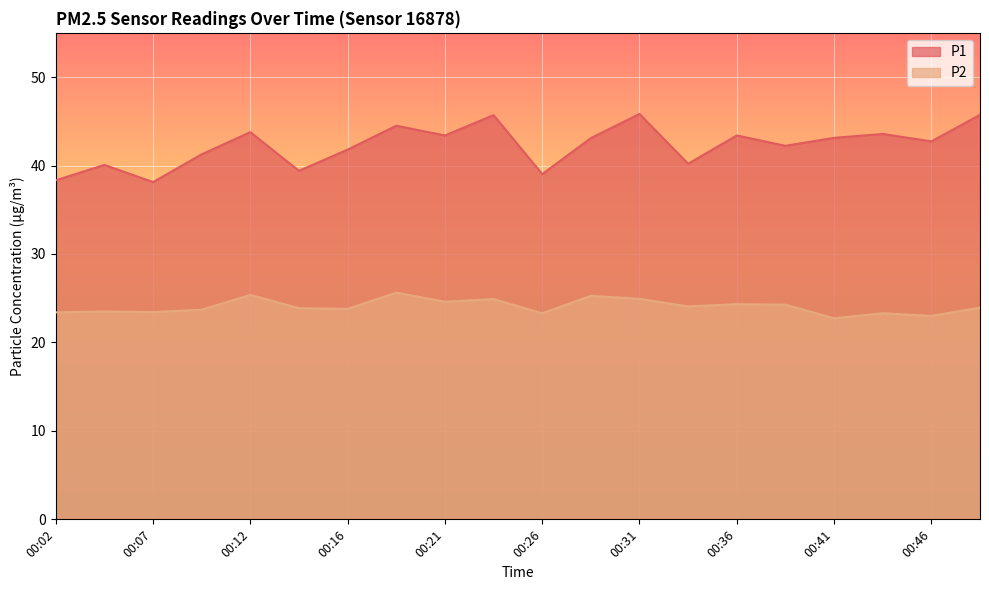

Where is the first local minimum for P1?

00:07